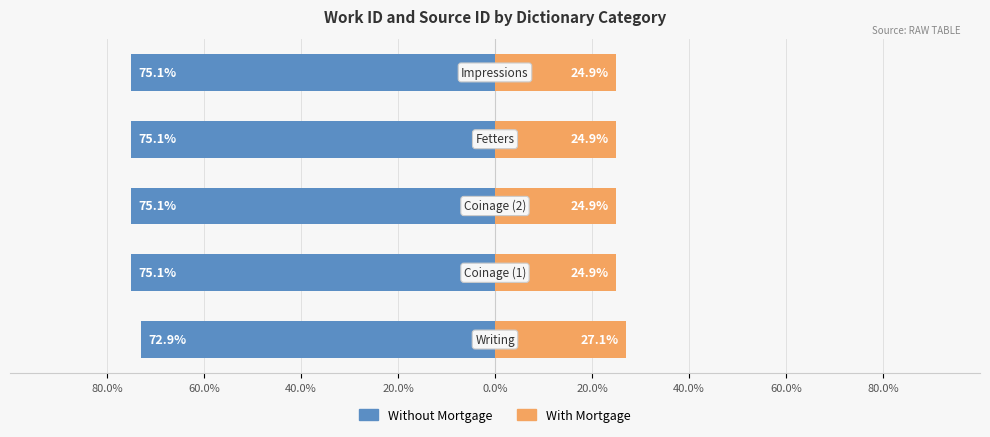

How many bars are there in total?

10